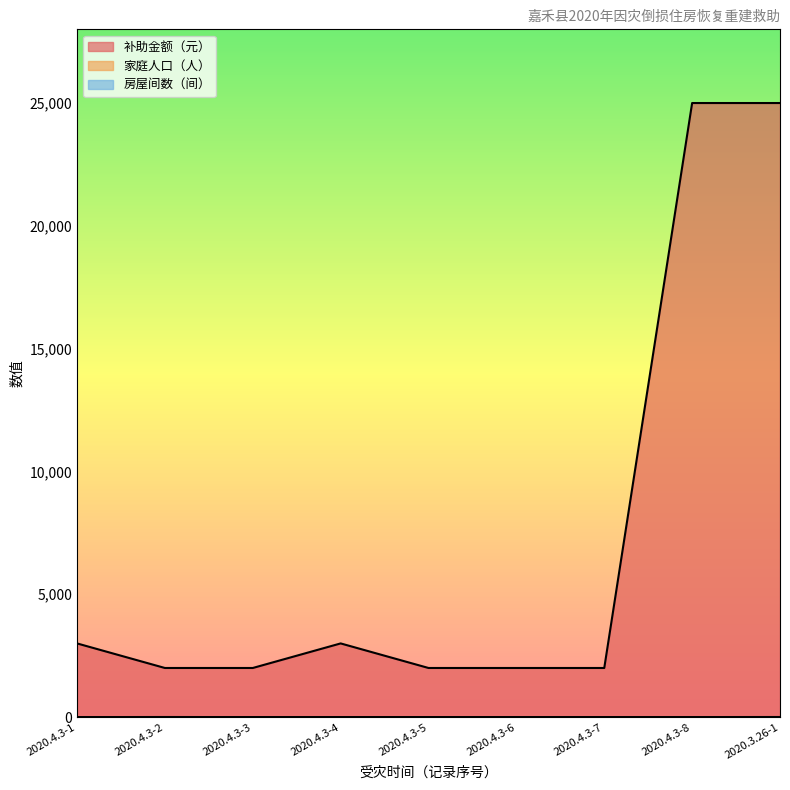

Rank the series at 2020.4.3-1 from lowest to highest value.

家庭人口（人）, 房屋间数（间）, 补助金额（元）